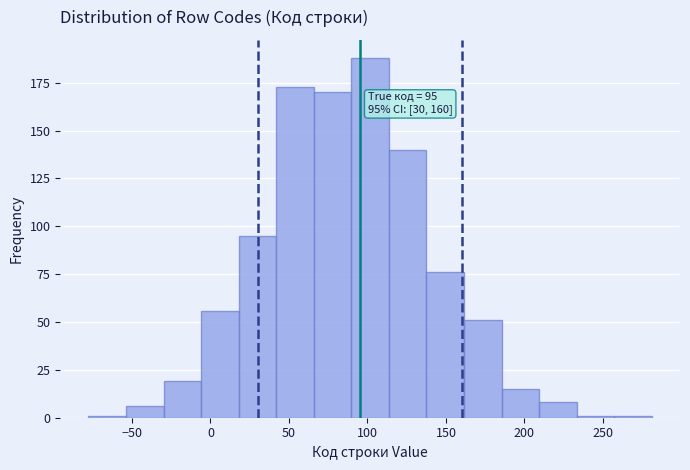

Over which range of the x-axis is the bar tallest?

90 to 115